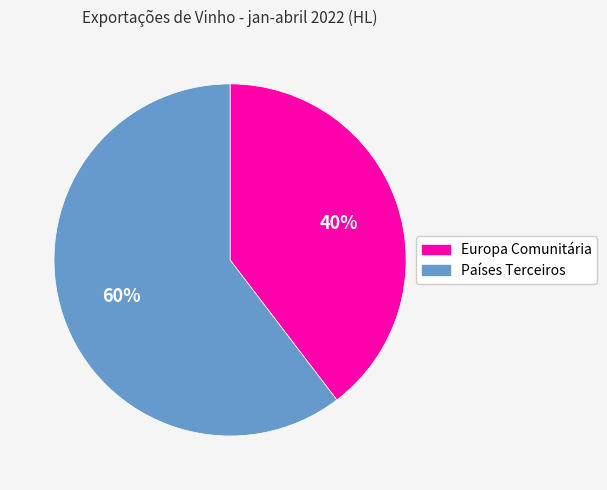

To the nearest percent, what is the average slice percentage?

50%